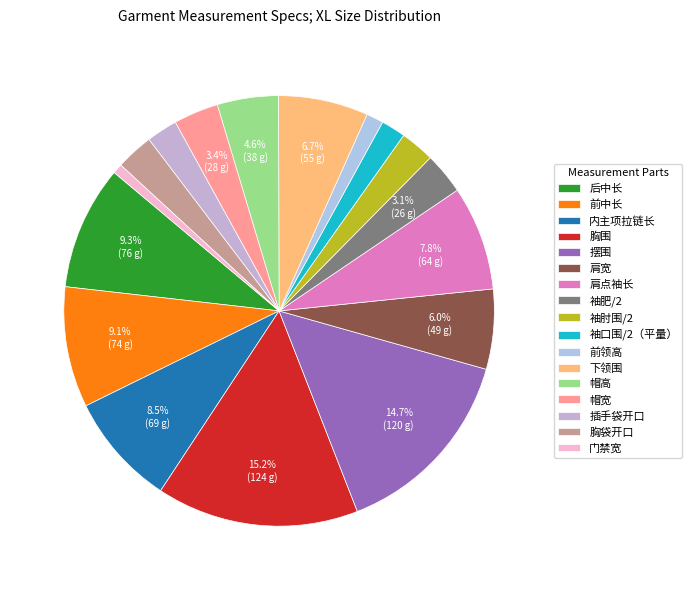

Is there a majority slice in this chart?

No